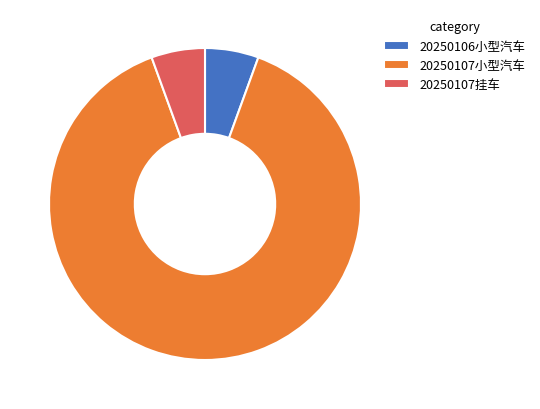

What is the largest slice in the pie chart?

20250107小型汽车